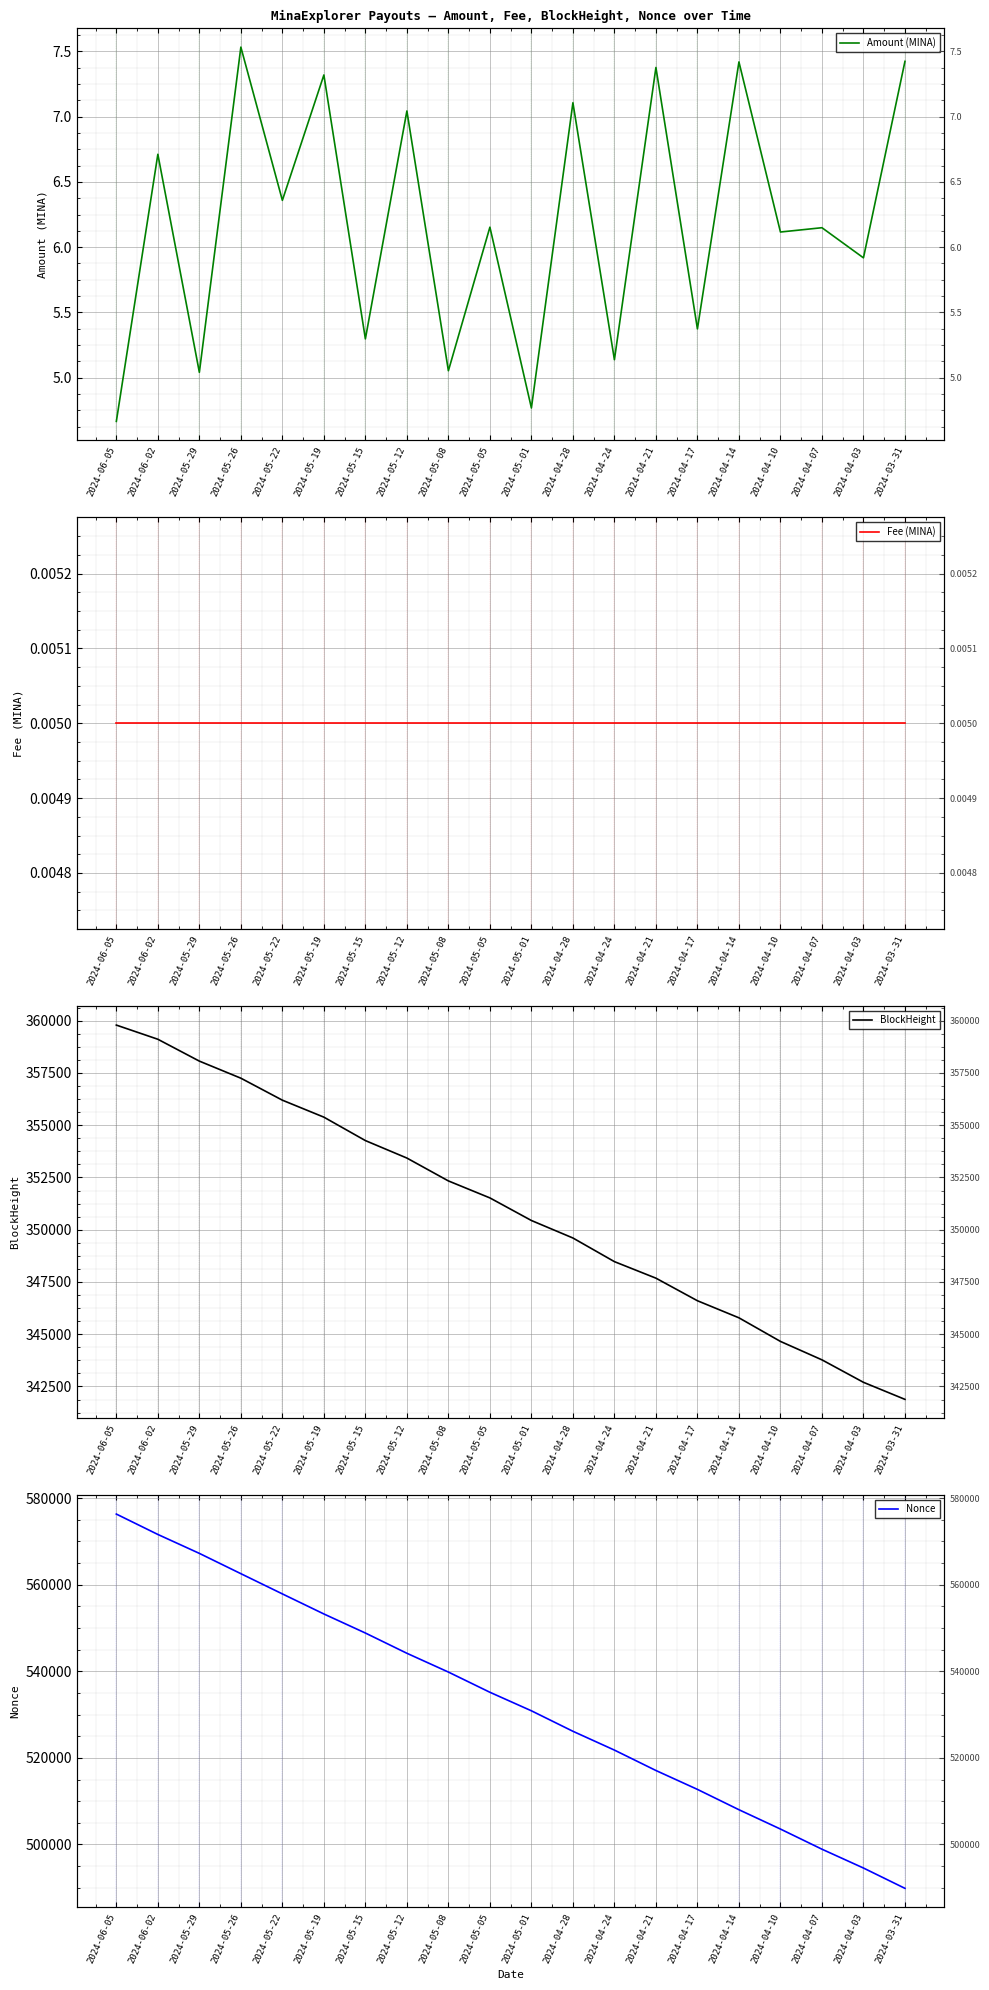

List the labels in order of Fee (MINA) value, smallest first.

2024-06-05, 2024-06-02, 2024-05-29, 2024-05-26, 2024-05-22, 2024-05-19, 2024-05-15, 2024-05-12, 2024-05-08, 2024-05-05, 2024-05-01, 2024-04-28, 2024-04-24, 2024-04-21, 2024-04-17, 2024-04-14, 2024-04-10, 2024-04-07, 2024-04-03, 2024-03-31